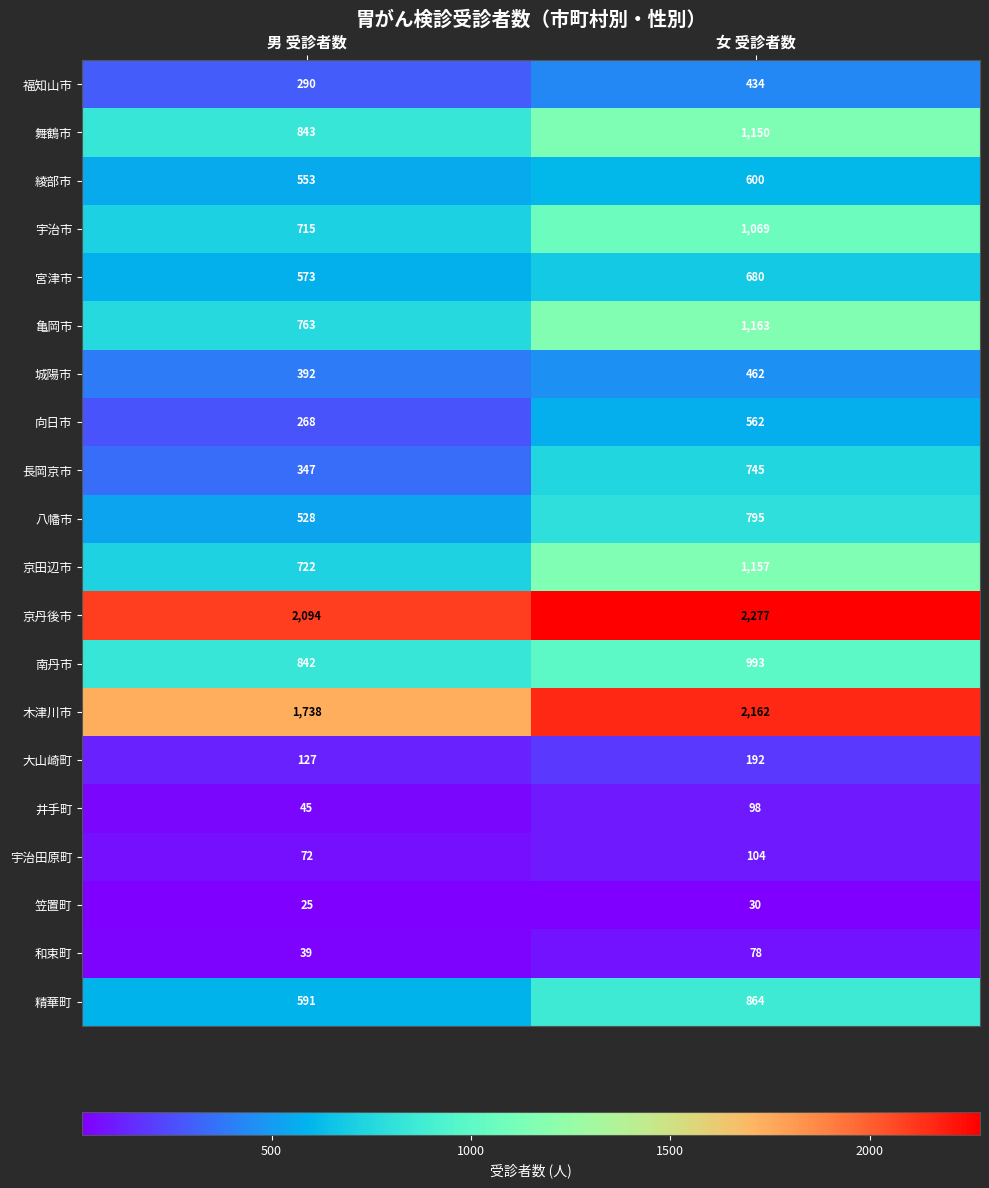

Where is 亀岡市 nearest to the value 963?

男 受診者数